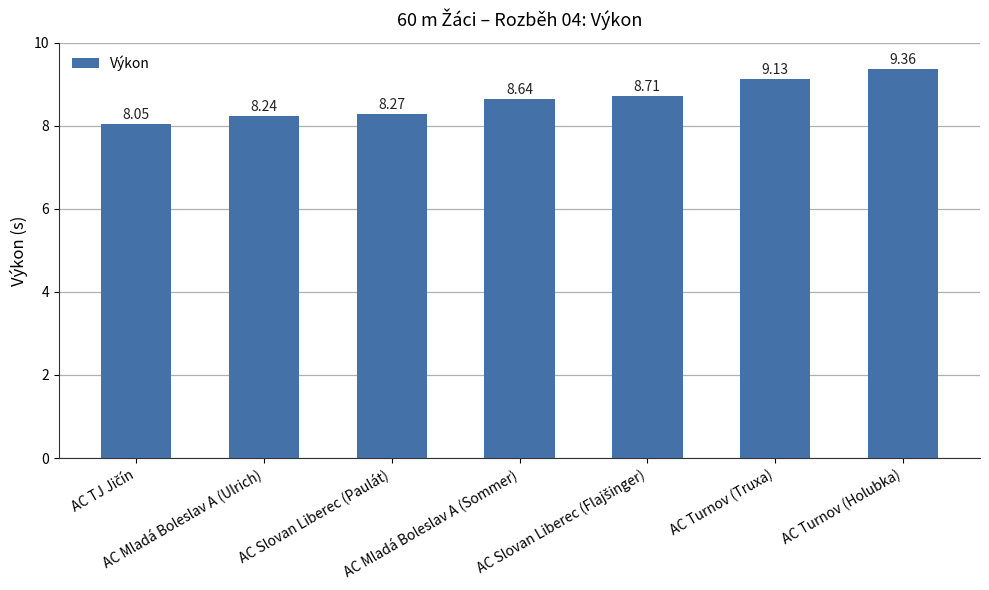

What is the sum of all values?

60.4